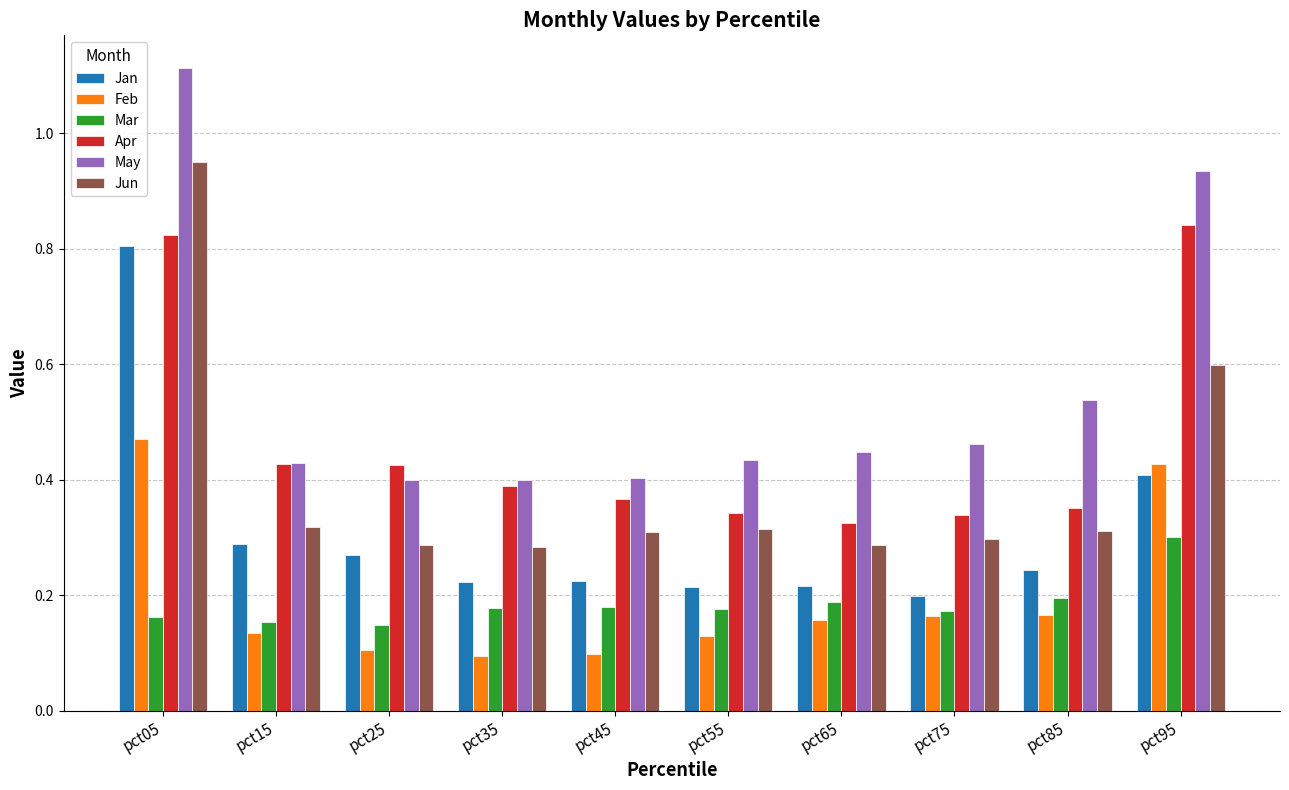

At which category is the sum across all series the highest?

pct05